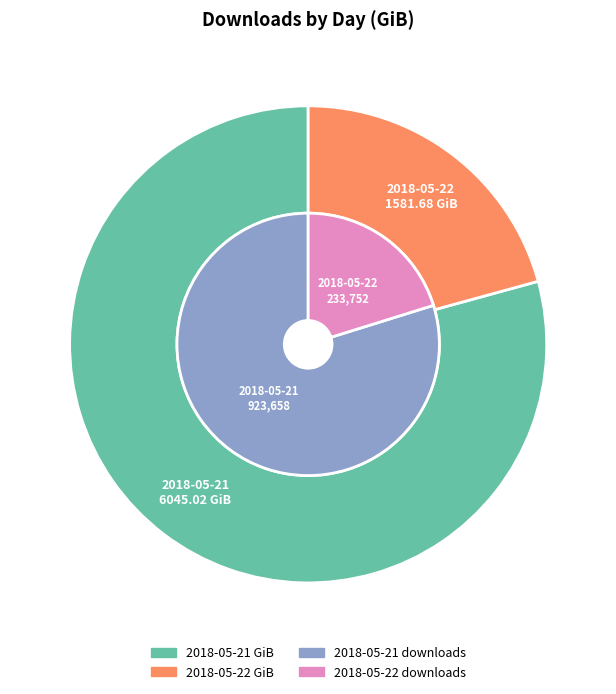

Combined, what portion of the pie is 2018-05-22 and 2018-05-21?

100.0%